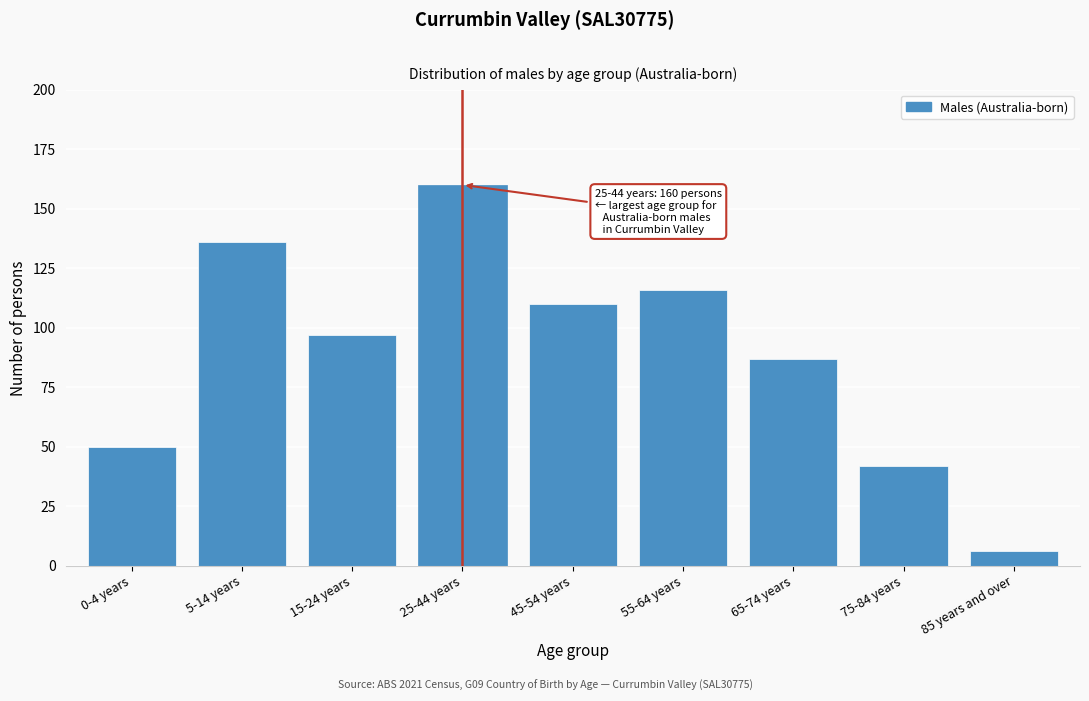

Reading left to right, list all the values displayed in this chart.

50	136	97	160	110	116	87	42	6